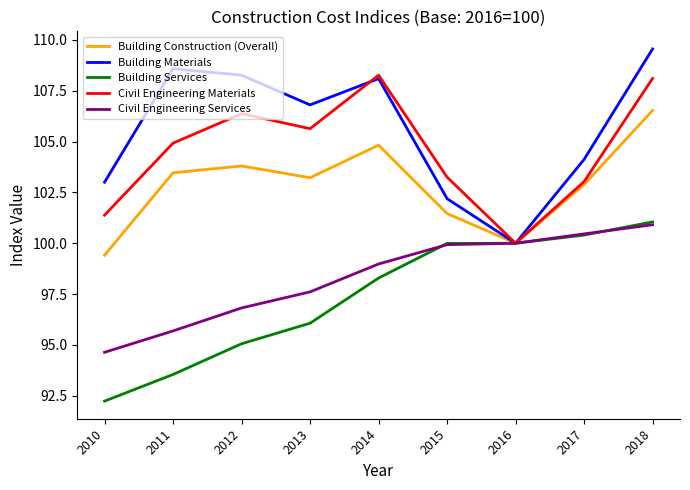

Which category has the highest value across all series?

2018